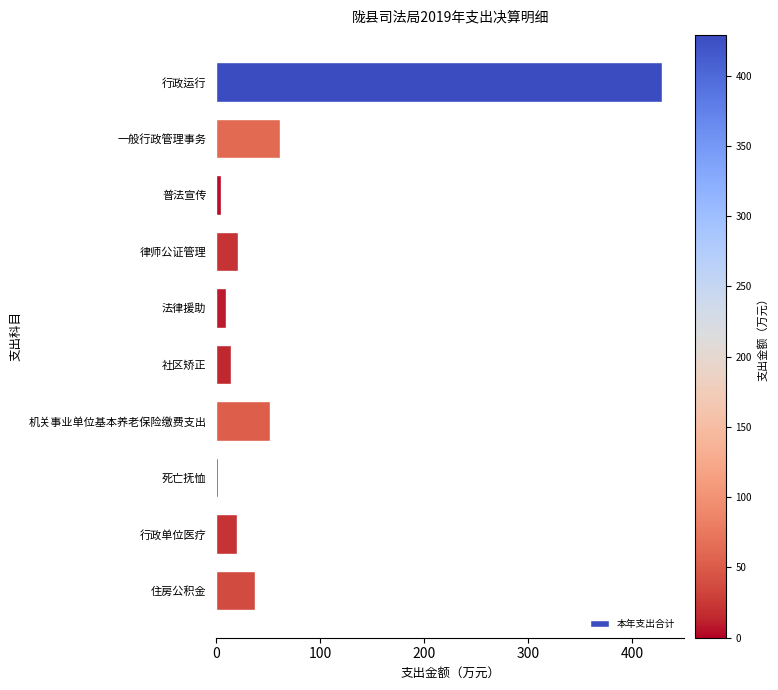

What is the label of the 9th bar from the top?

行政单位医疗